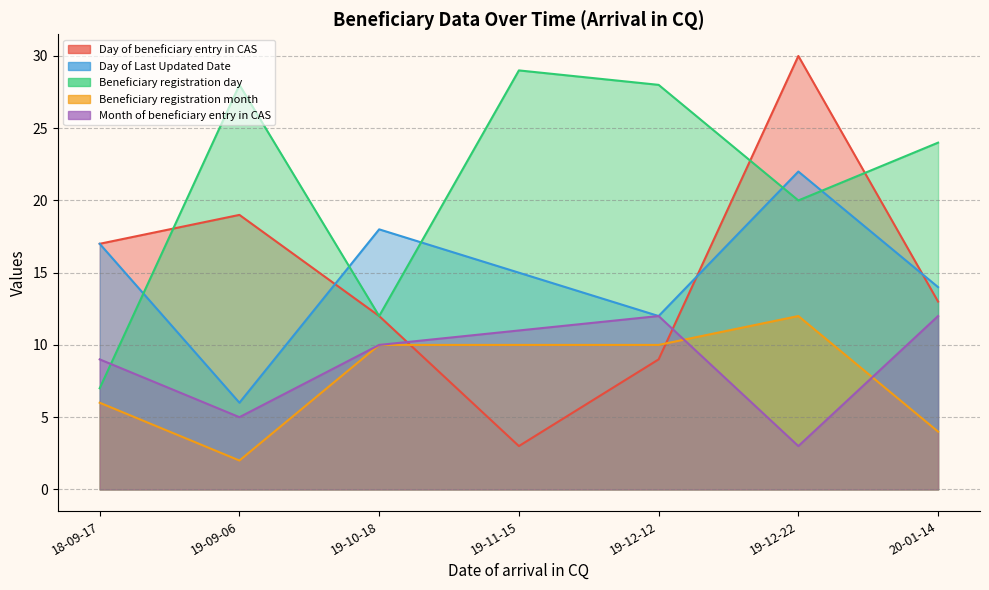

What is the sum of all Day of beneficiary entry in CAS values?

103